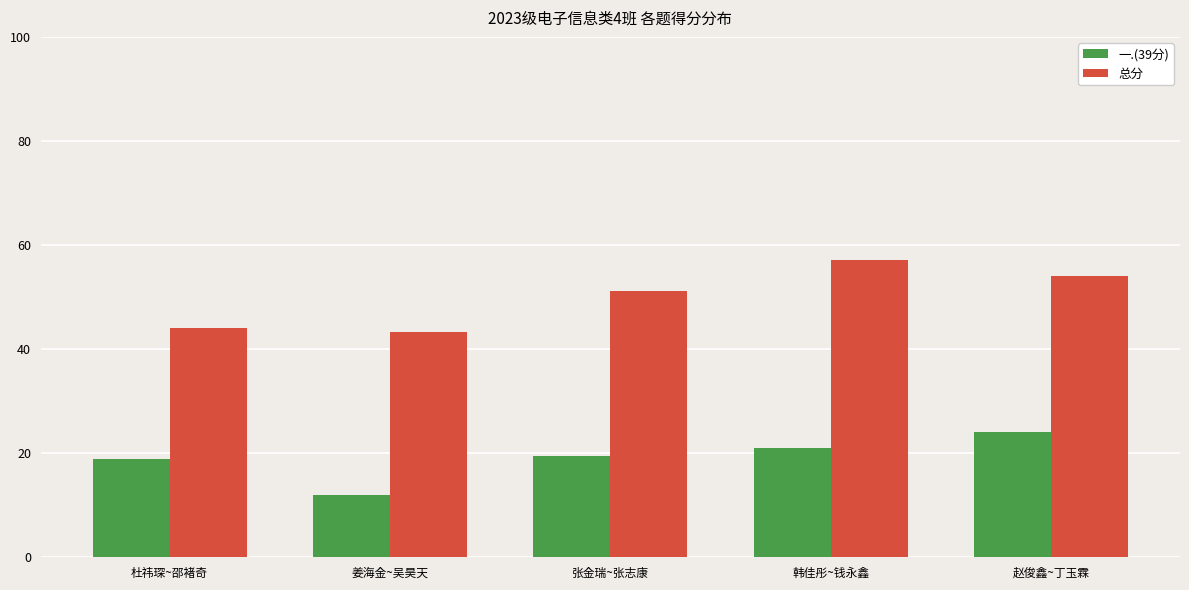

How many bars are there in each group?

2